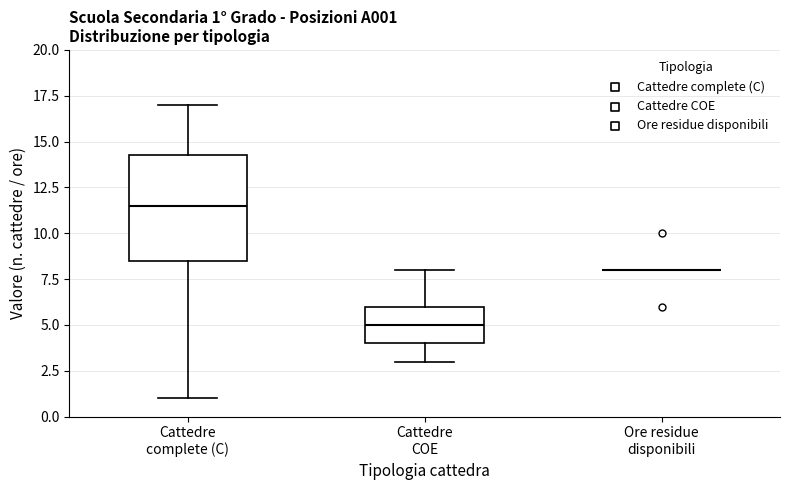

Comparing the boxes themselves (not the whiskers), which one is the tallest?

Cattedre complete (C)